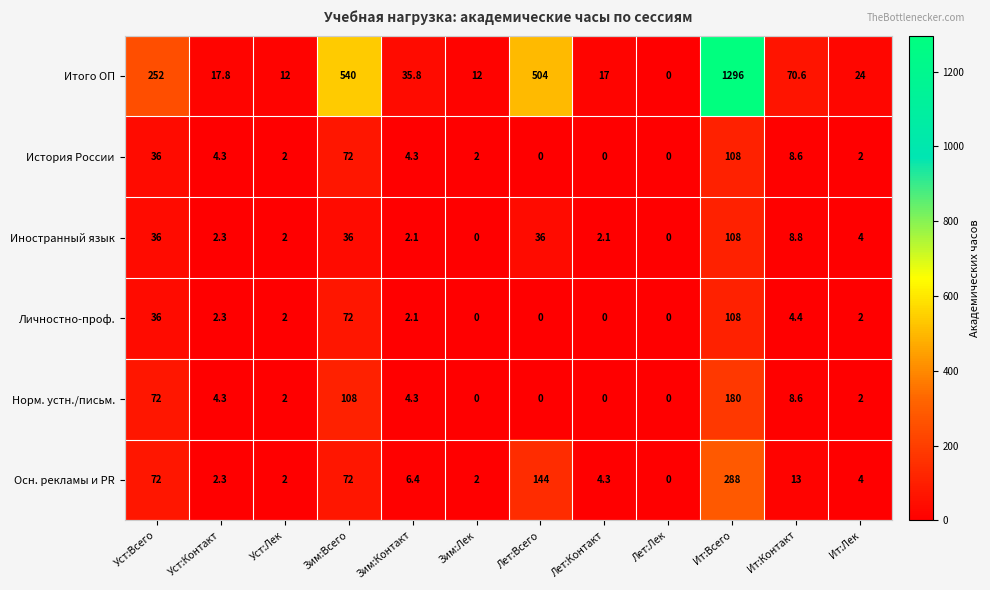

The value of Норм. устн./письм. at Ит:Контакт is 11.7. True or false?

False